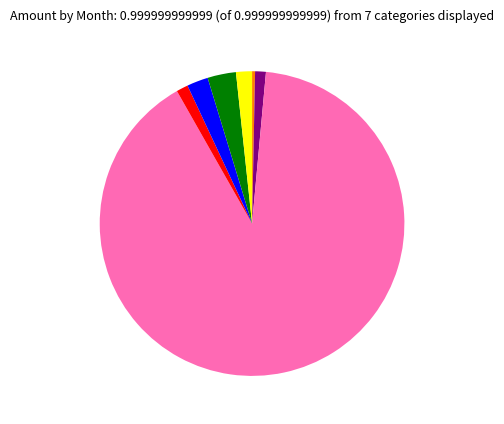

Does any single category account for the majority?

Yes